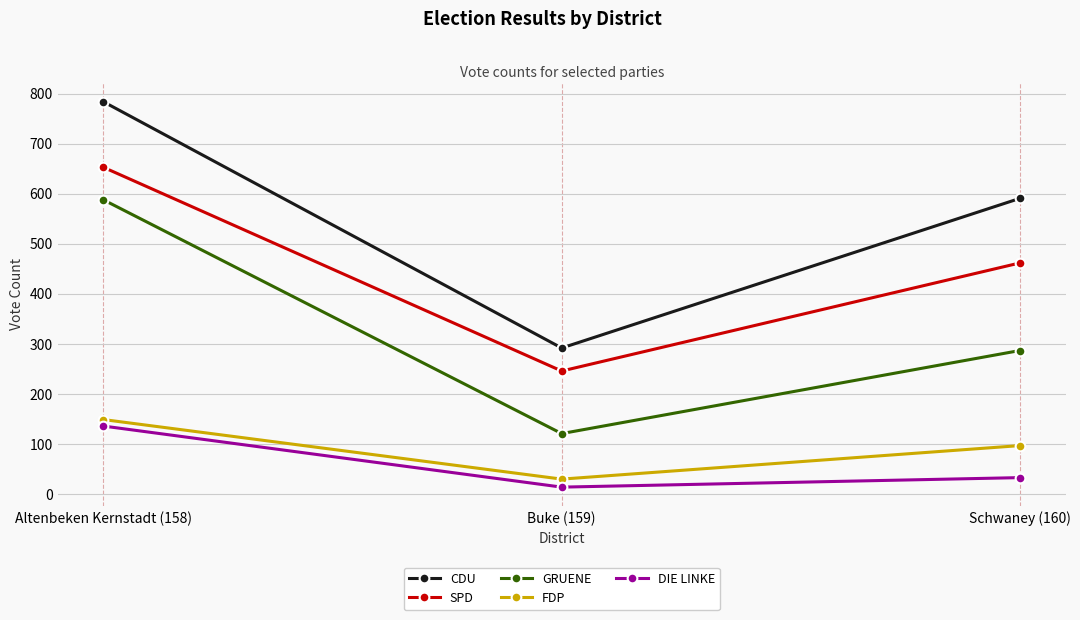

At which label is FDP closest to 89?

Schwaney (160)